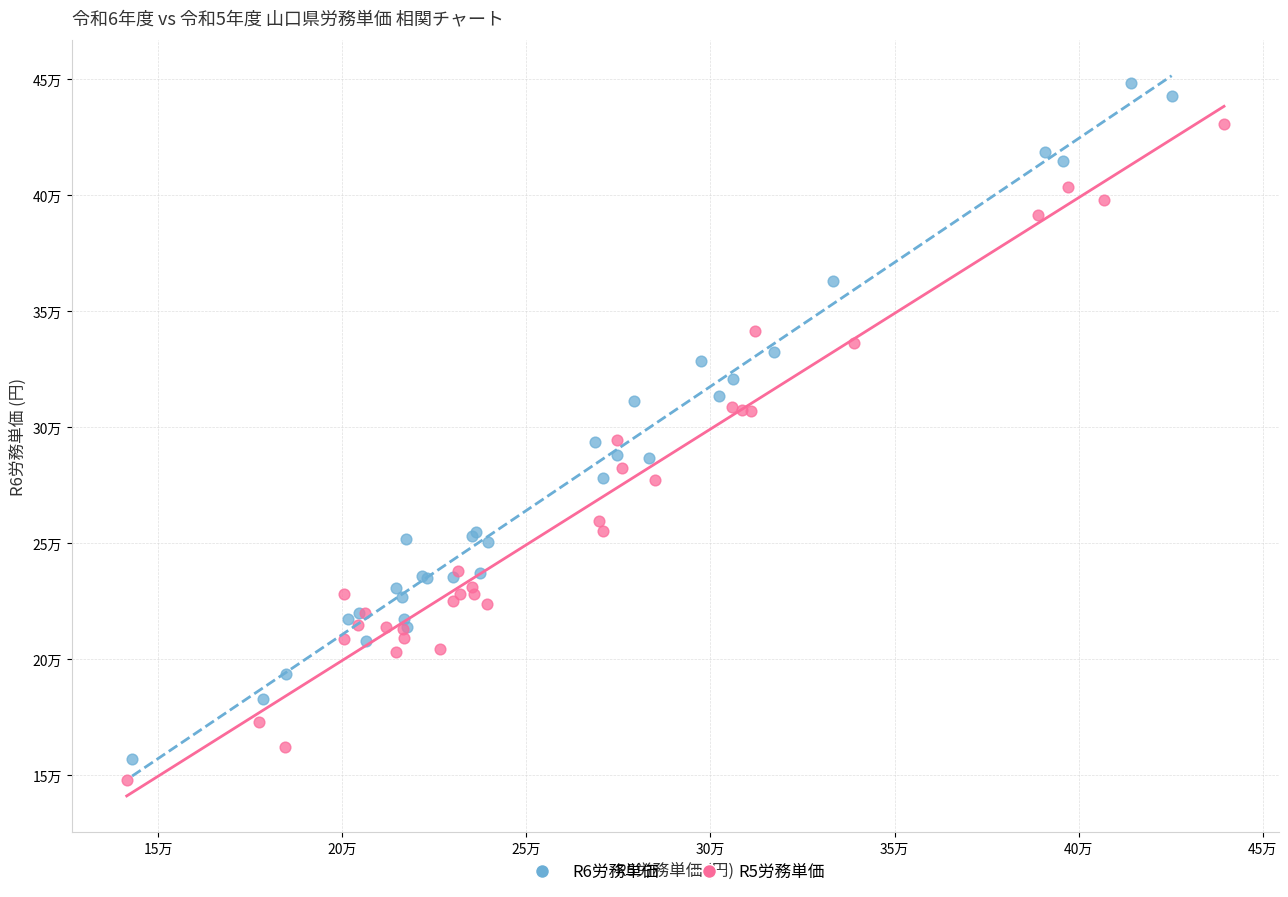

Which series contains the lowest Y value?

R5労務単価